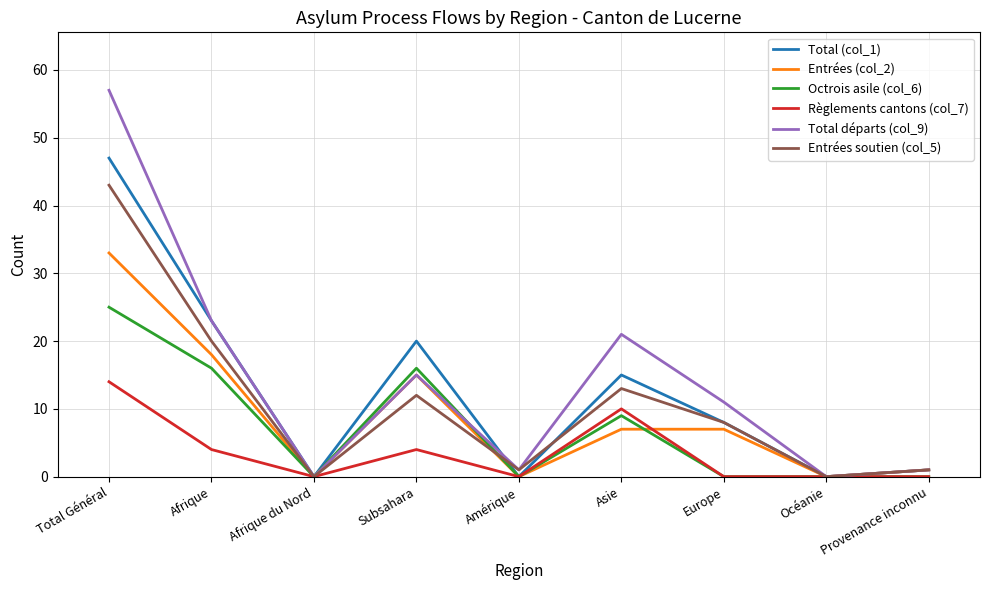

Where is Entrées soutien (col_5) nearest to the value 21?

Afrique